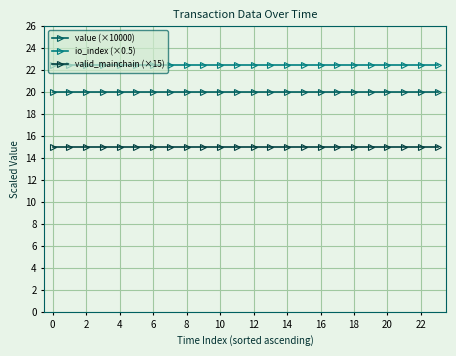

What is the average value of the value (×10000) series?

20.0